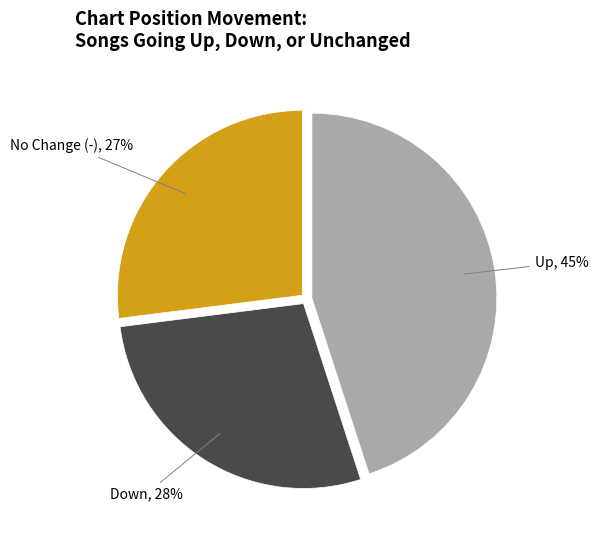

Do No Change (-) and Down together represent more than half of the pie?

Yes